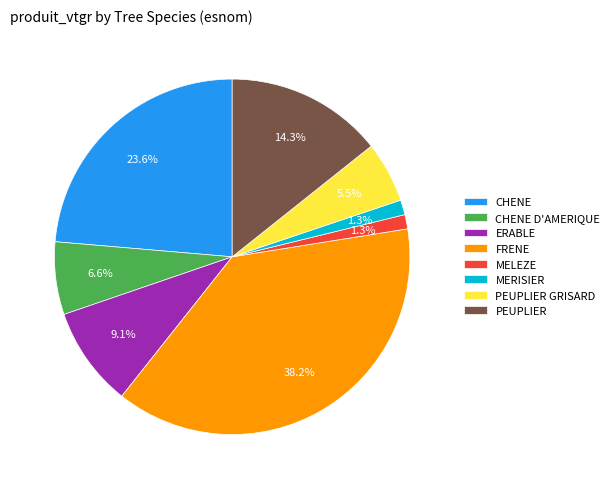

Count the number of slices in the pie.

8